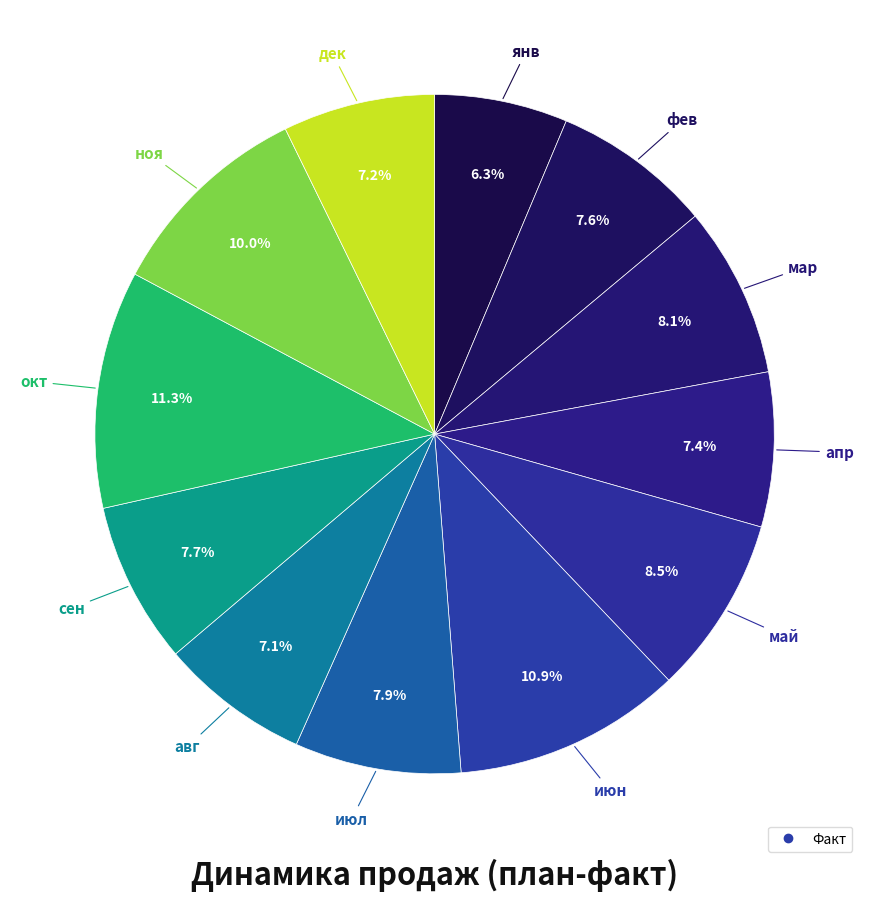

Rank the categories by value from highest to lowest.

окт, июн, ноя, май, мар, июл, сен, фев, апр, дек, авг, янв